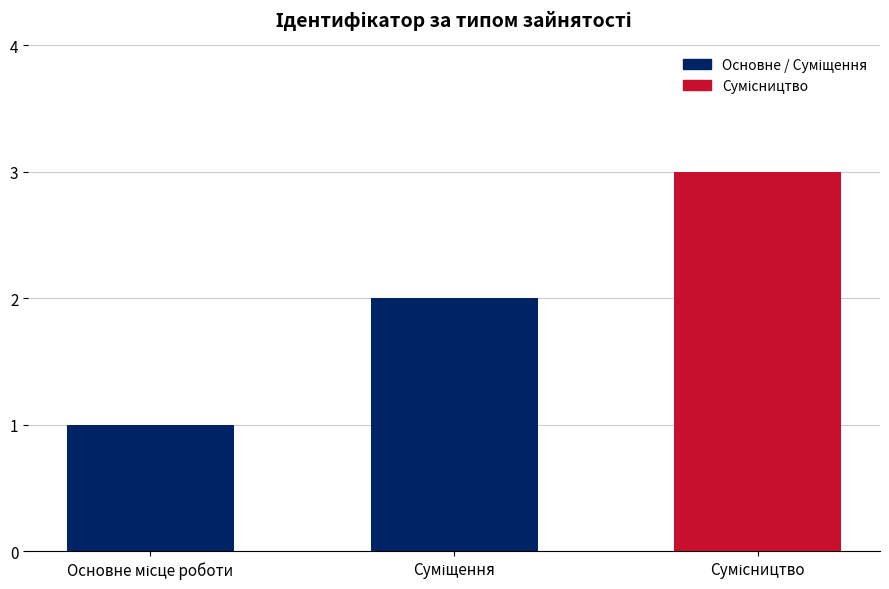

What is the average value?

2